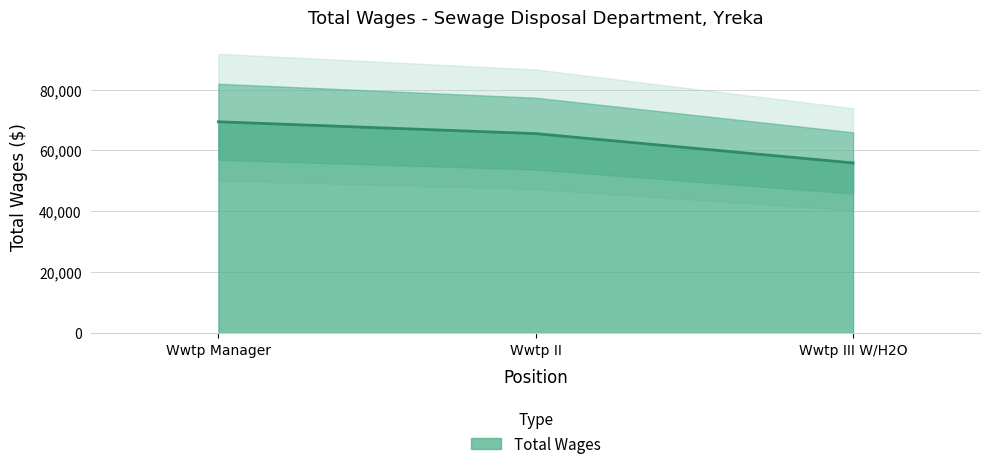

What is the change in value from Wwtp Manager to Wwtp II?

-3893